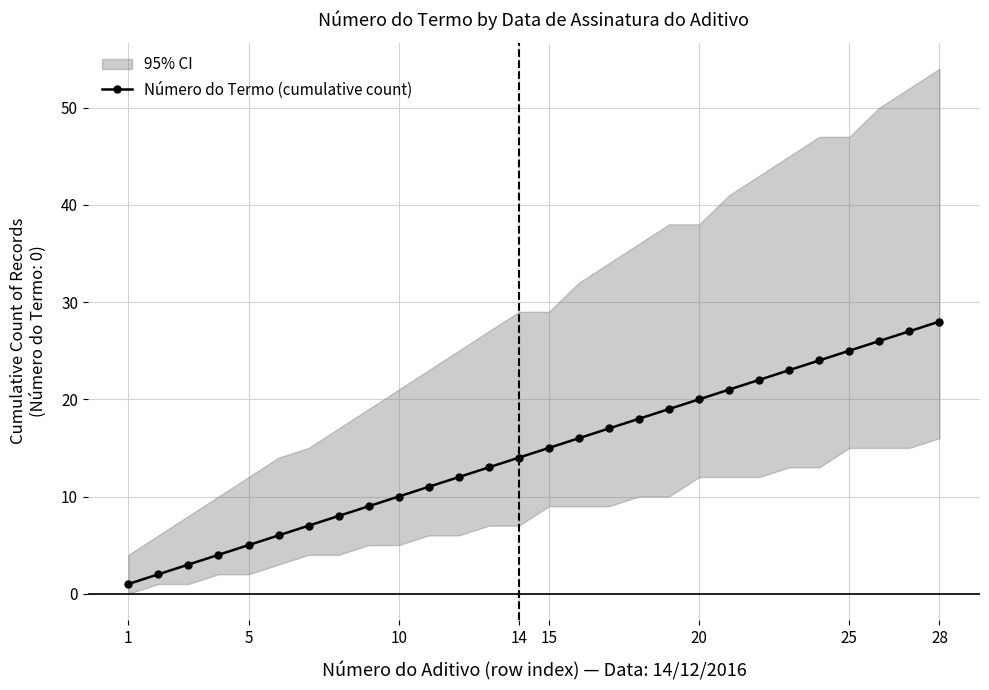

The value of Número do Termo (cumulative count) at 28 is 38. True or false?

False